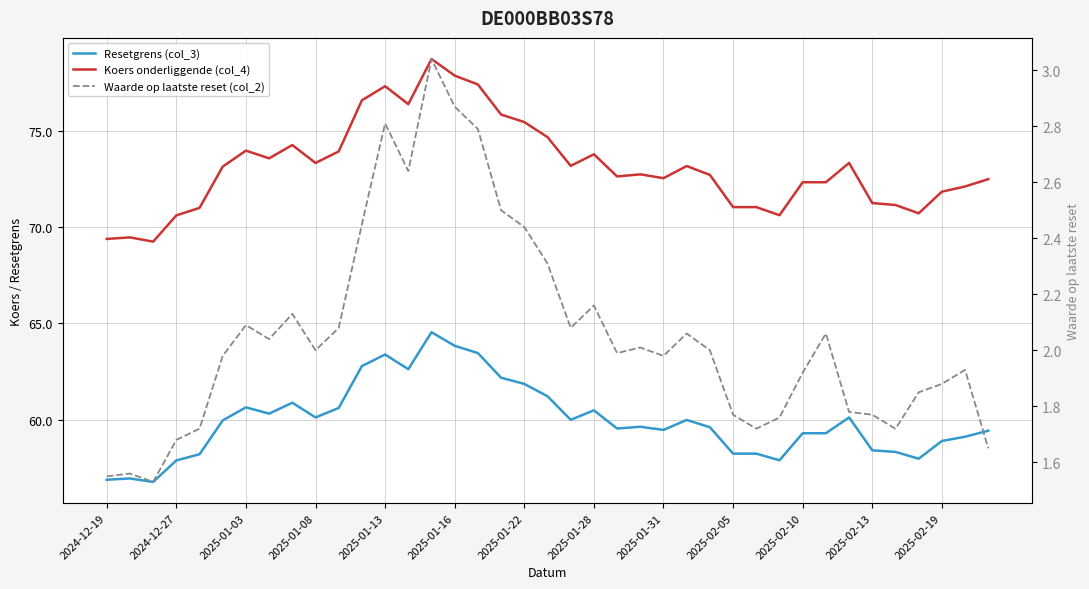

Which series has the largest range (max minus min)?

Koers onderliggende (col_4)